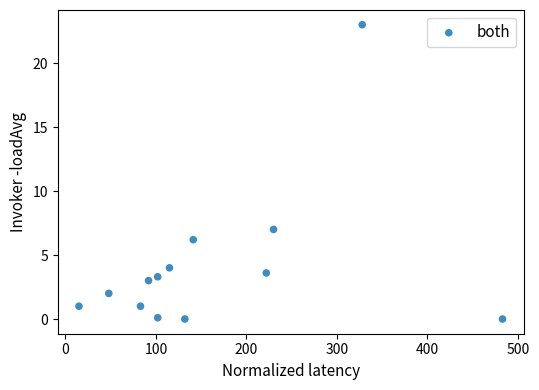

What is the range of X values (max minus min)?

468.0